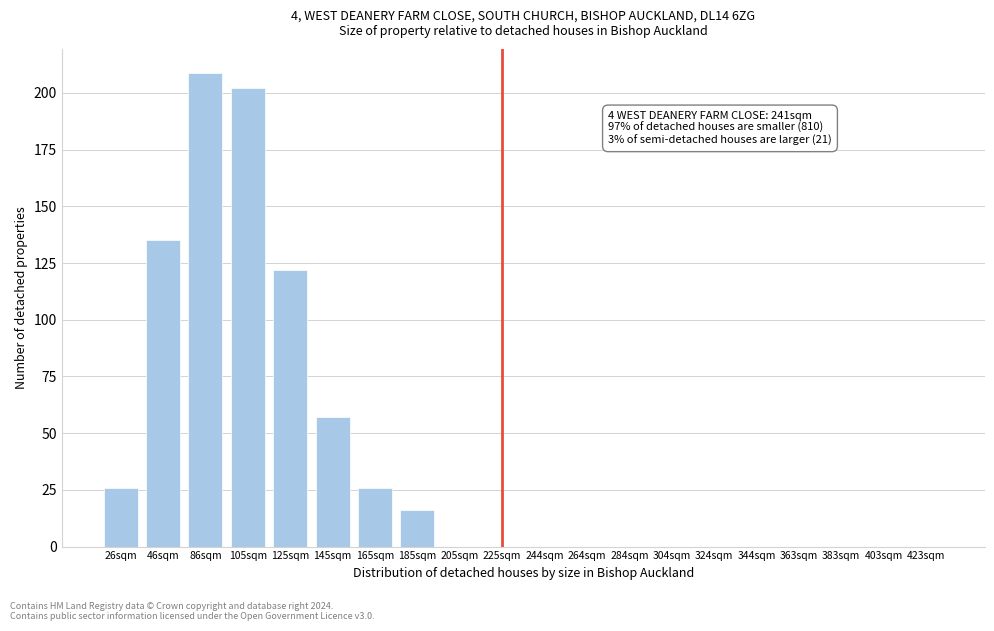

Reading left to right, what are all the values shown in this chart?

26sqm=26	46sqm=135	86sqm=209	105sqm=202	125sqm=122	145sqm=57	165sqm=26	185sqm=16	205sqm=0	225sqm=0	244sqm=0	264sqm=0	284sqm=0	304sqm=0	324sqm=0	344sqm=0	363sqm=0	383sqm=0	403sqm=0	423sqm=0